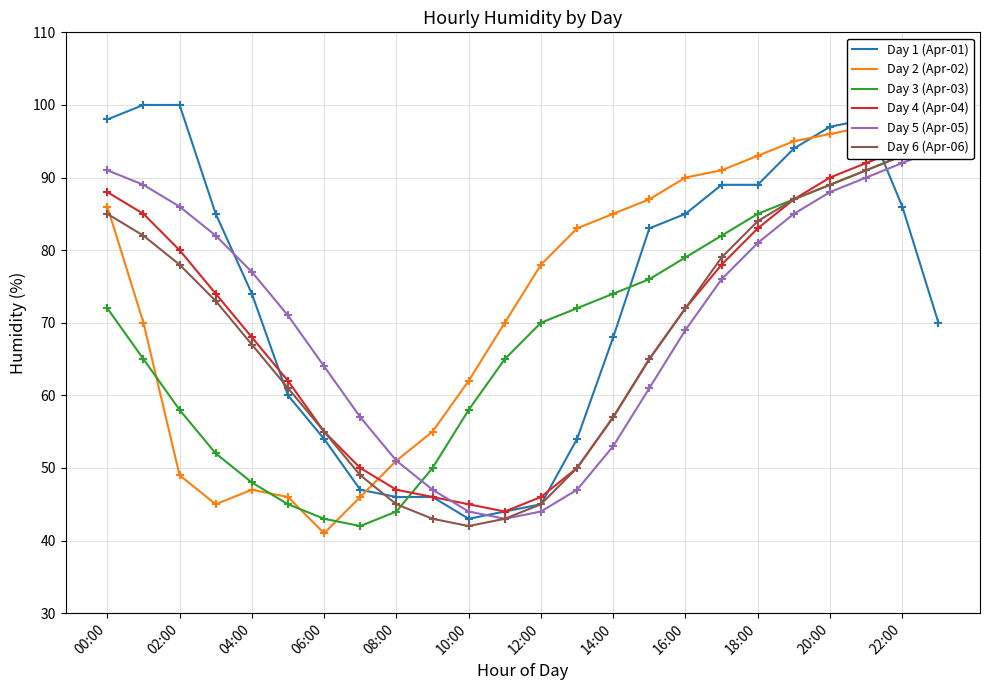

What is the maximum value for Day 1 (Apr-01)?

100